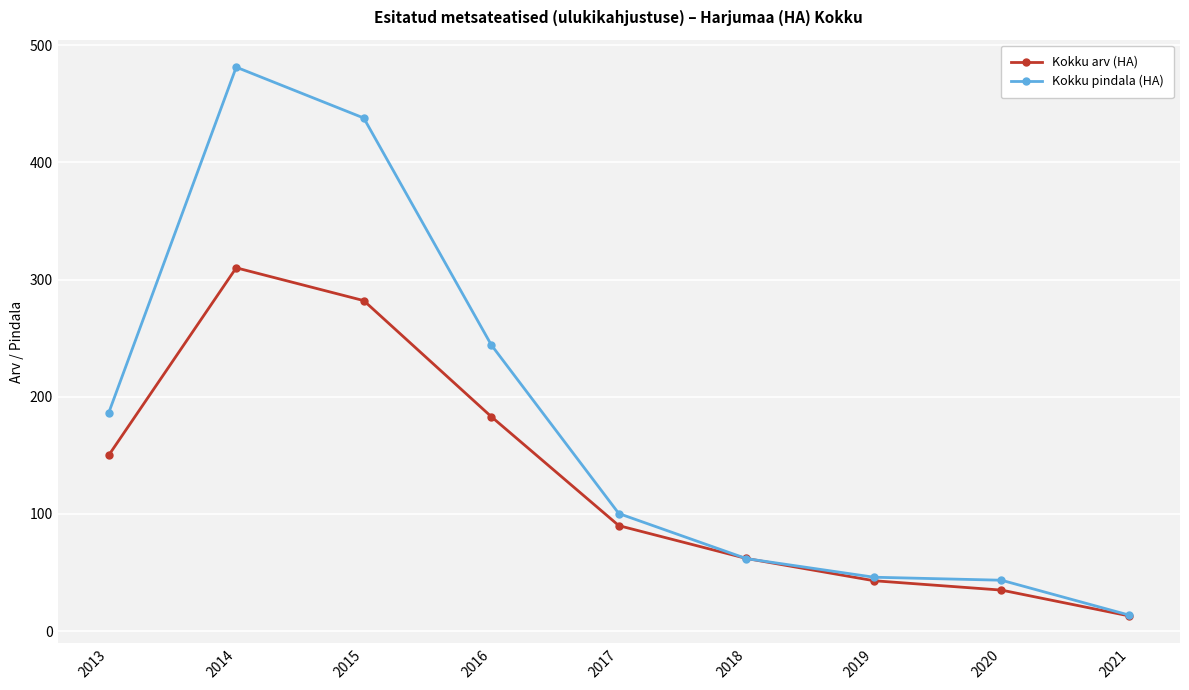

How many series are shown in this chart?

2